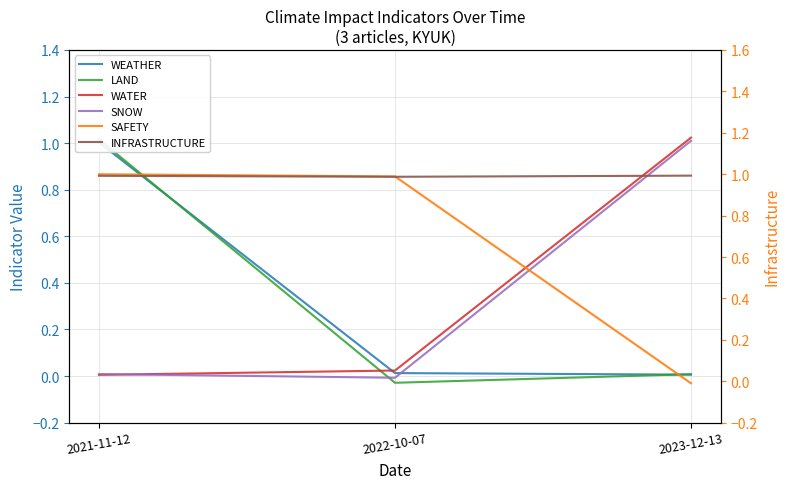

Between 2021-11-12 and 2023-12-13, which series saw the biggest shift?

WATER